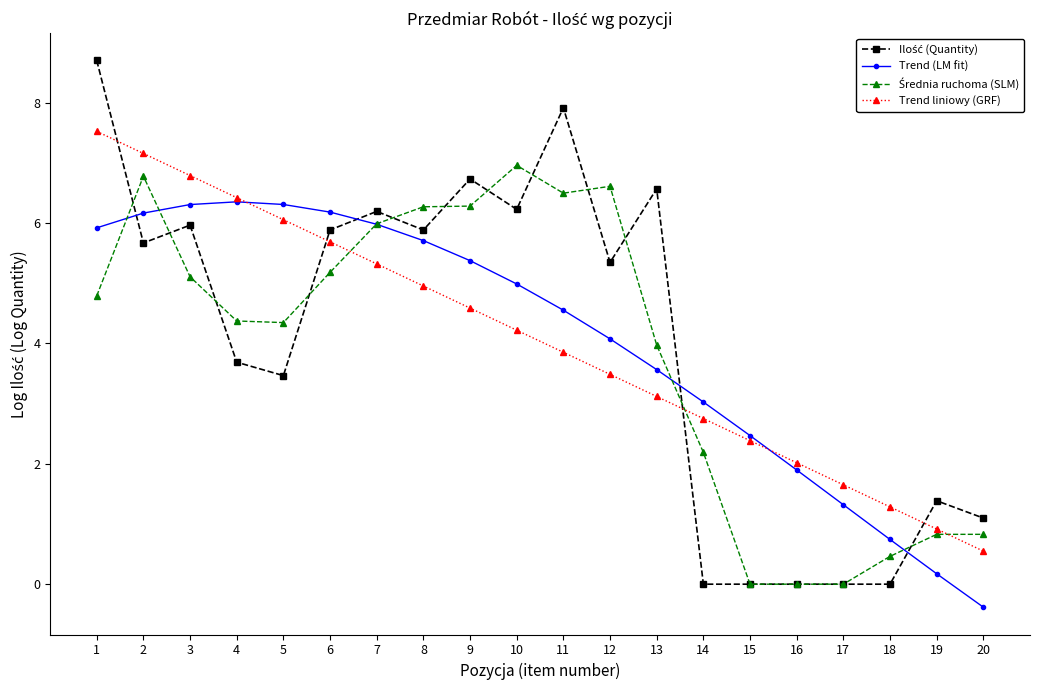

The Trend liniowy (GRF) series shows 2.4 at 17. True or false?

False